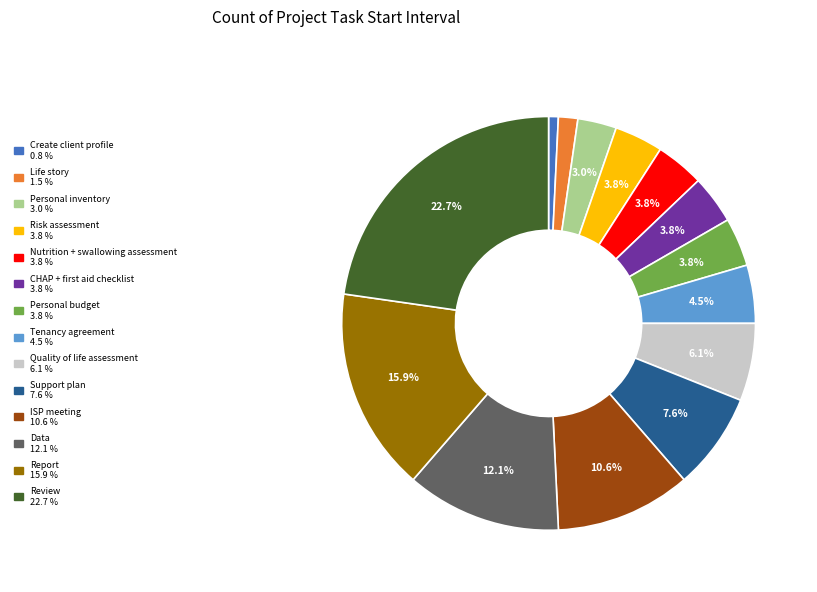

Does Personal inventory account for over 50% of the chart?

No